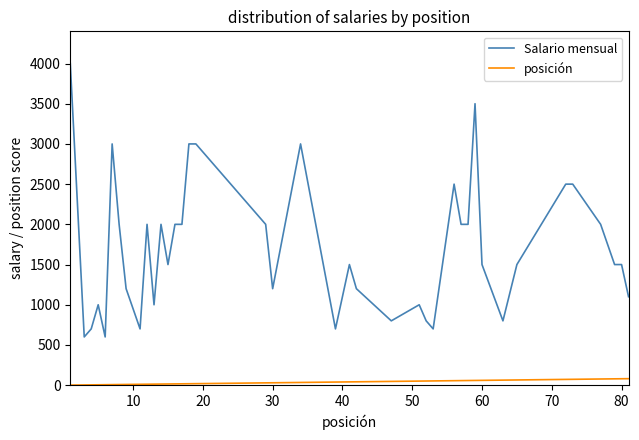

Does the chart display data point markers on the line(s)?

No